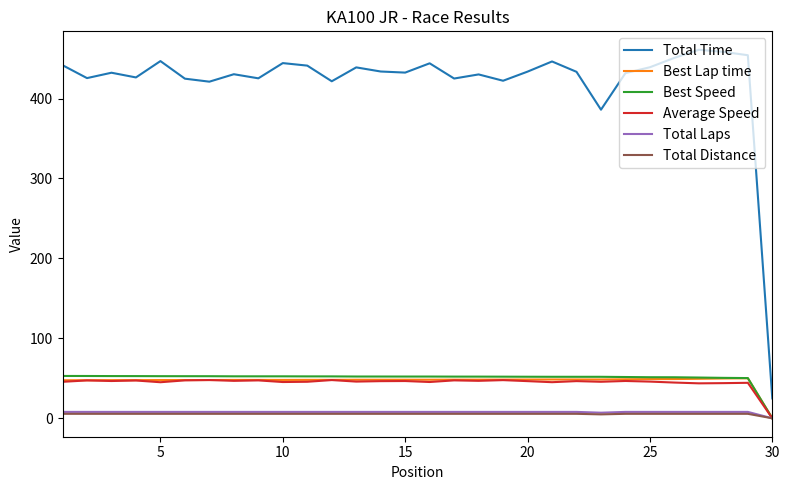

Which series has the widest spread of values?

Total Time